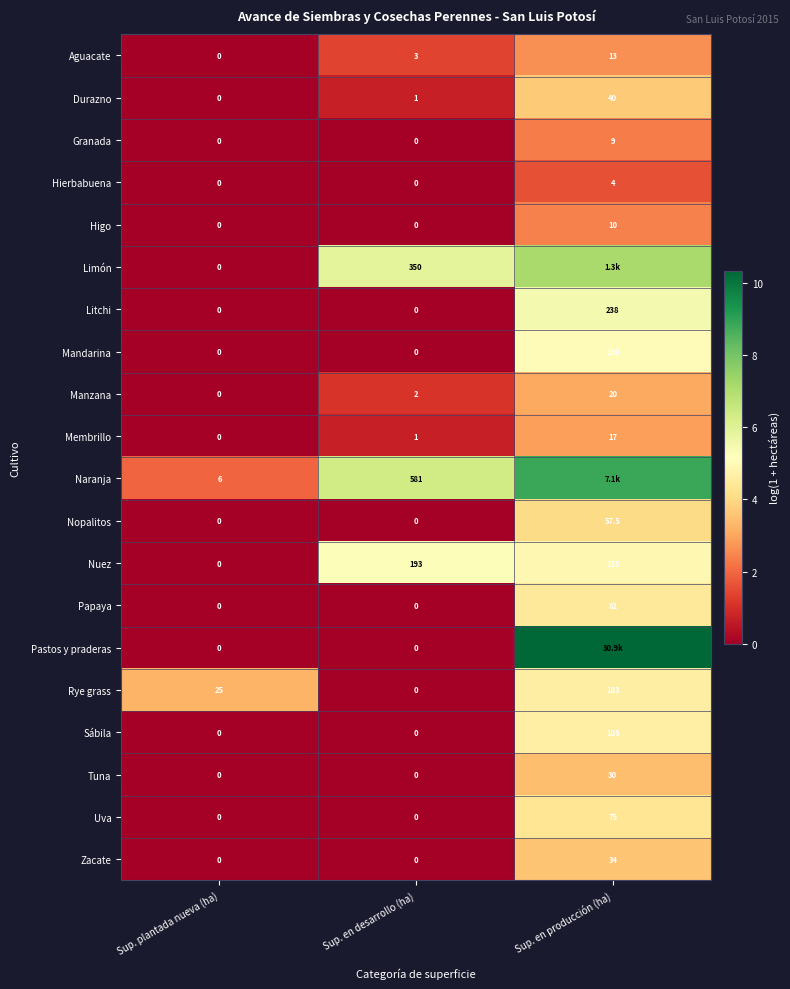

At which label does Membrillo reach its peak?

Sup. en producción (ha)